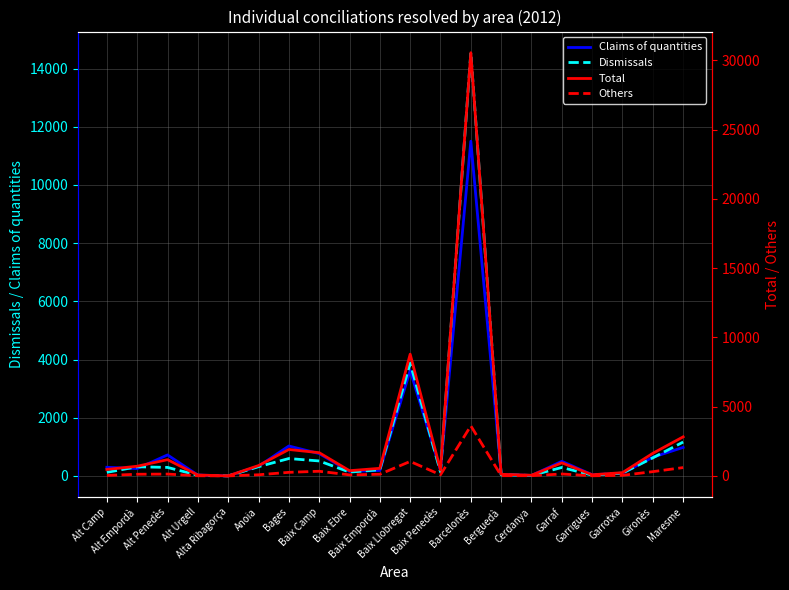

At how many categories does at least one series exceed 5758?

2